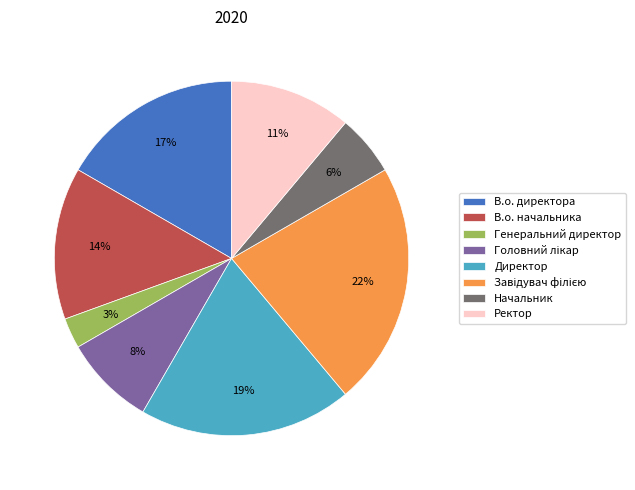

Which category has the smallest portion of the pie?

Генеральний директор